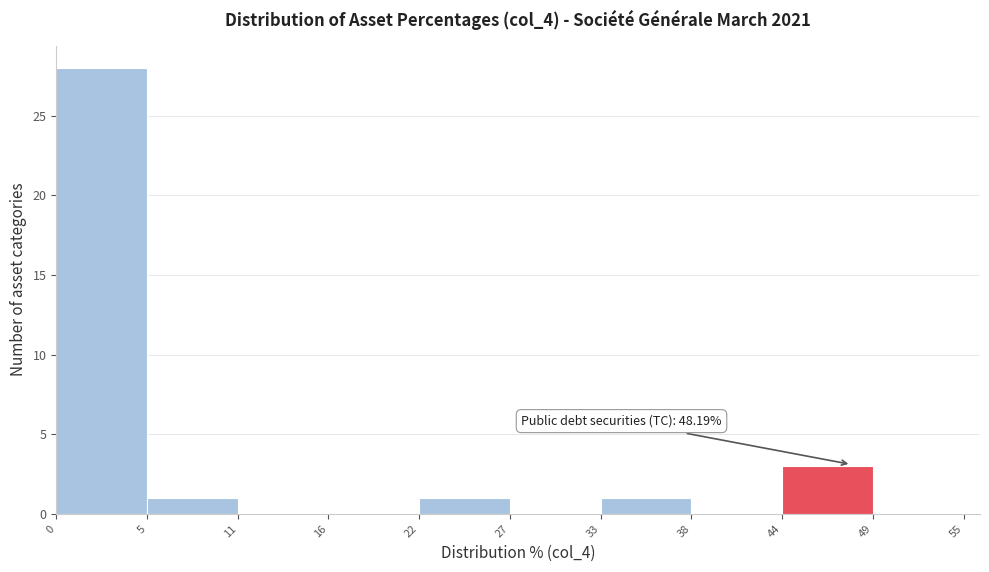

Which range on the x-axis has the tallest bar?

0 to 5